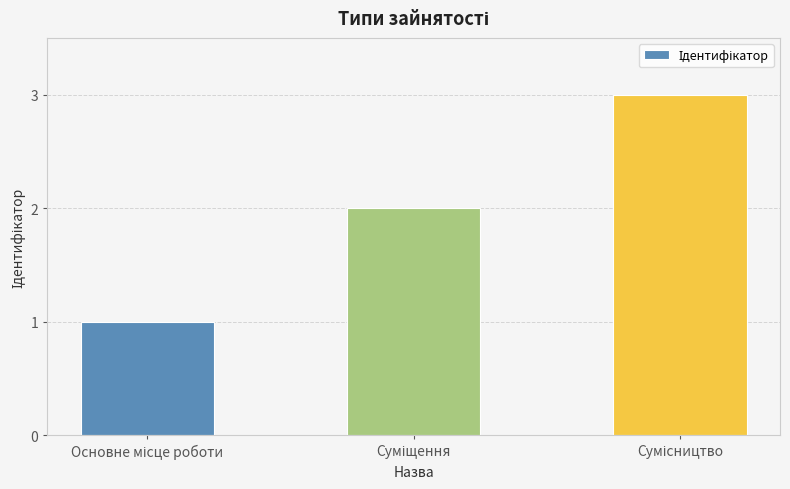

Reading right to left, extract all data points from this chart.

3	2	1